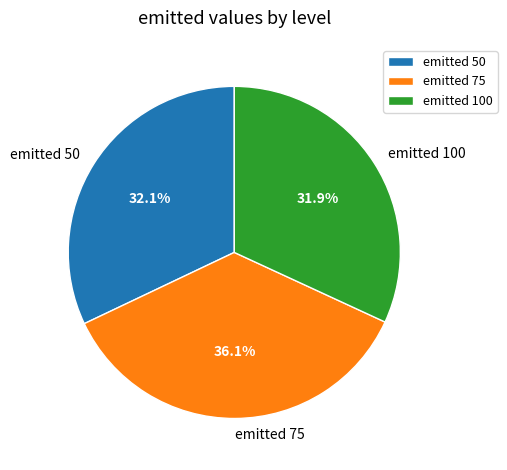

Which slice is the largest?

emitted 75